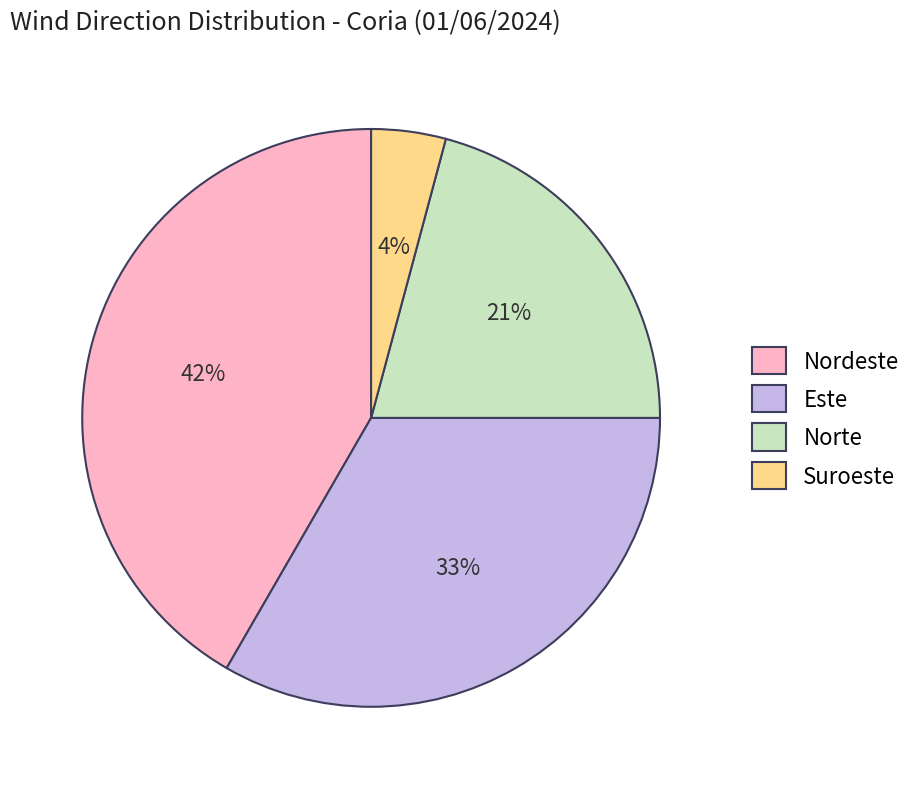

Is there any slice that represents more than half of the pie?

No